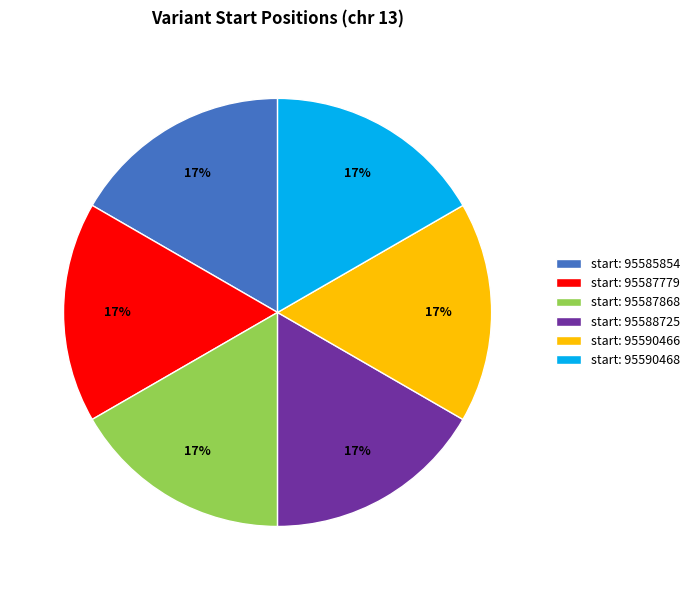

Is the sum of start: 95590468 and start: 95585854 greater than half?

No